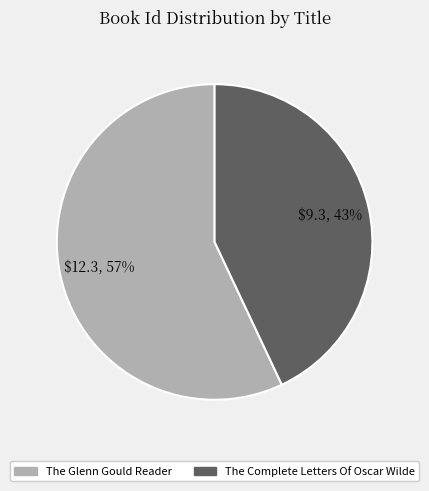

The The Complete Letters Of Oscar Wilde slice represents 43% of the pie. True or false?

True